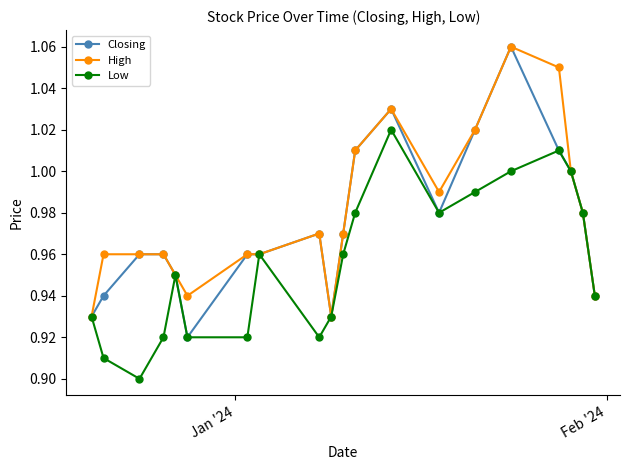

True or false: Low has more than 1 points higher than both neighbors.

True